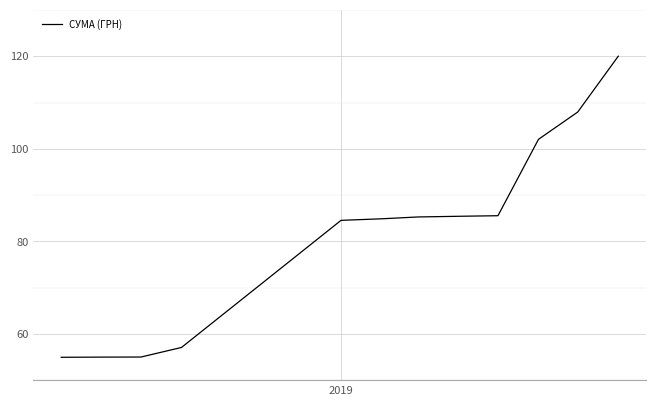

What is the minimum value shown in the chart?

55.0